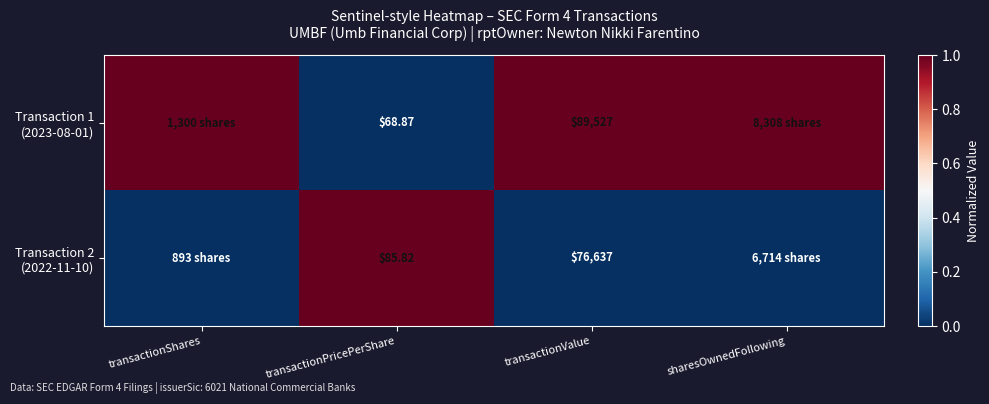

What is the sum of all Transaction 2 (2022-11-10) values?

1